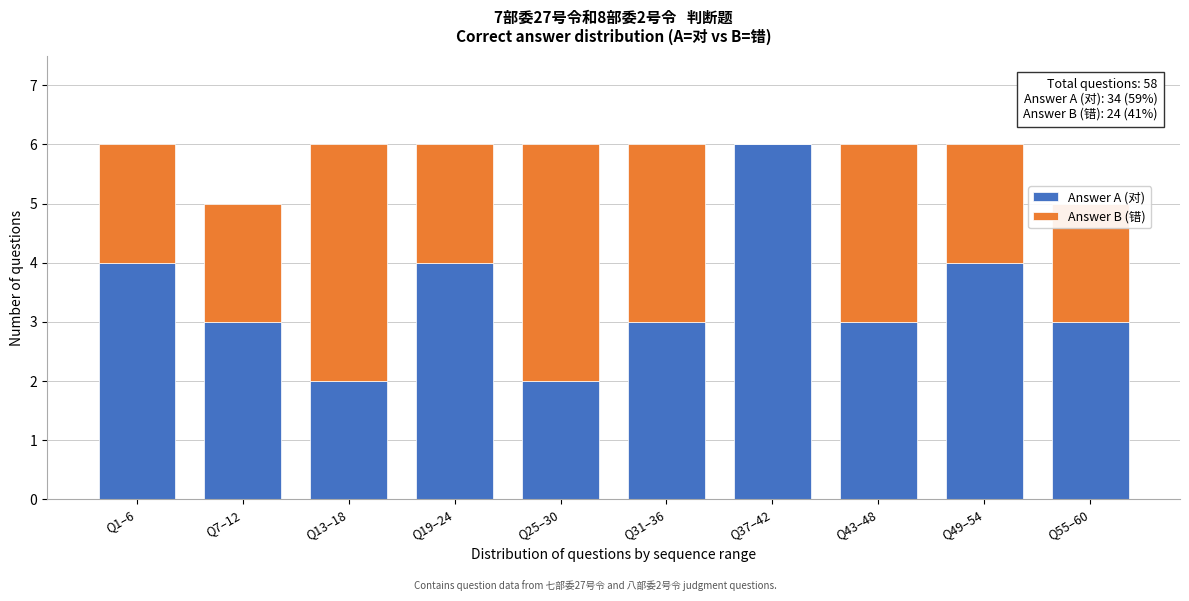

What value does the Answer A (对) series have at Q7–12?

3